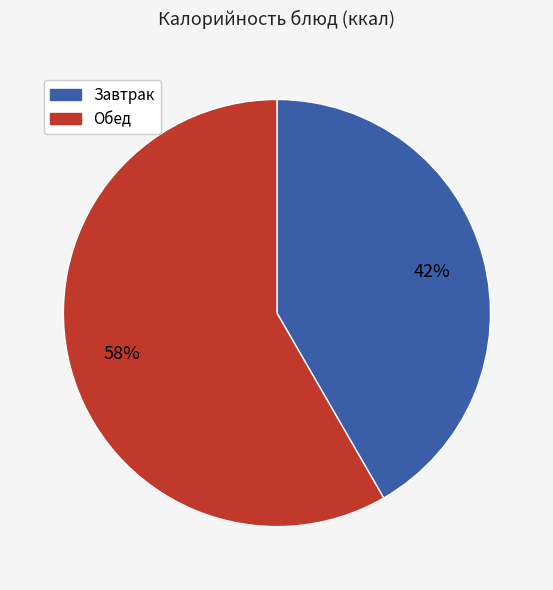

To the nearest percent, what is the average slice percentage?

50%